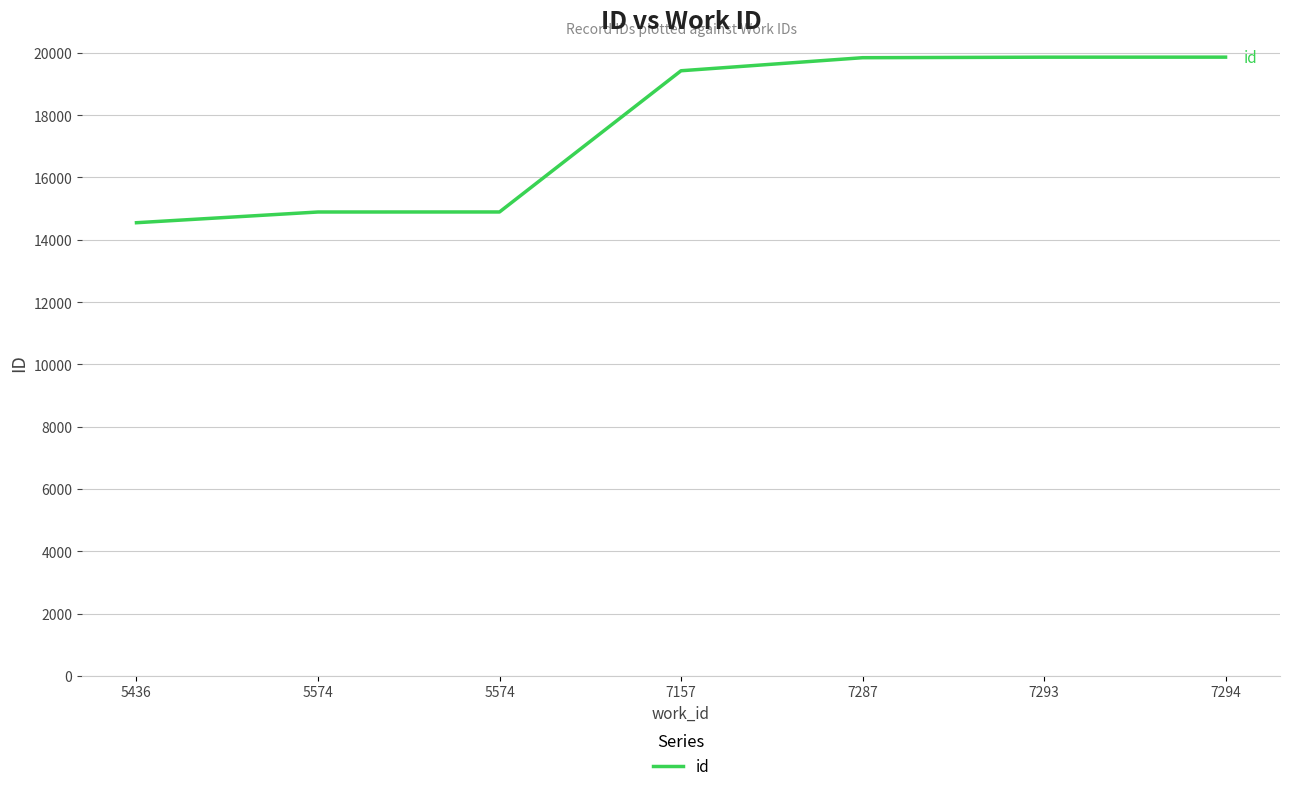

Does the chart have visible grid lines?

Yes